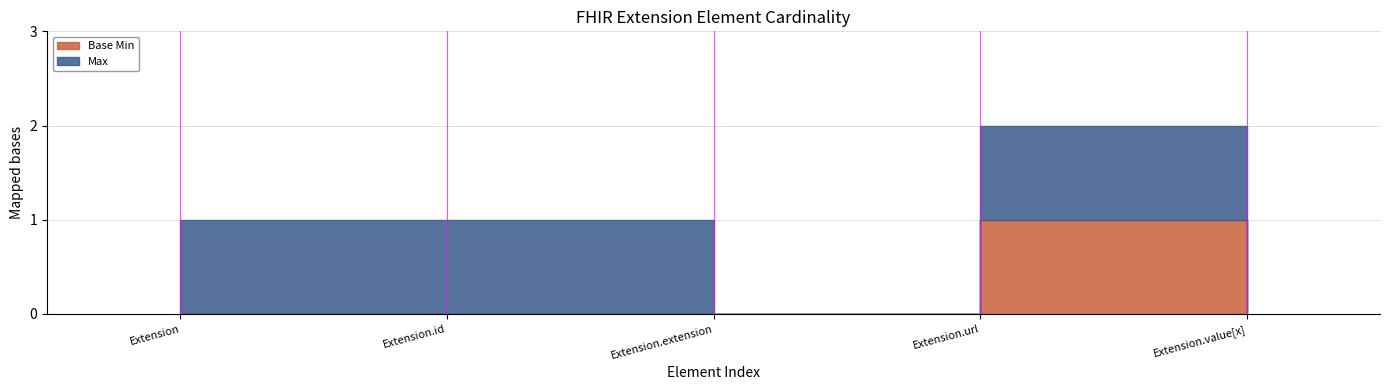

At Extension.id, list the series in order from smallest to largest.

Base Min, Max